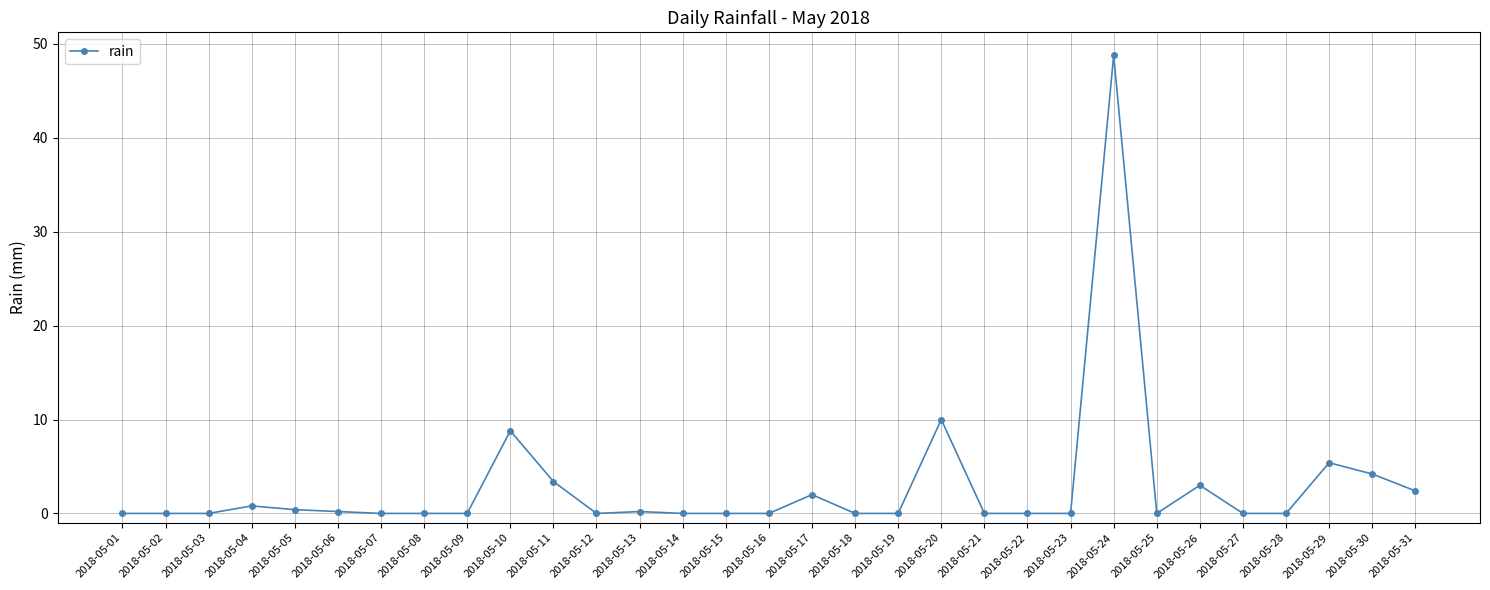

Is it true that the value at 2018-05-30 is 6.4?

False